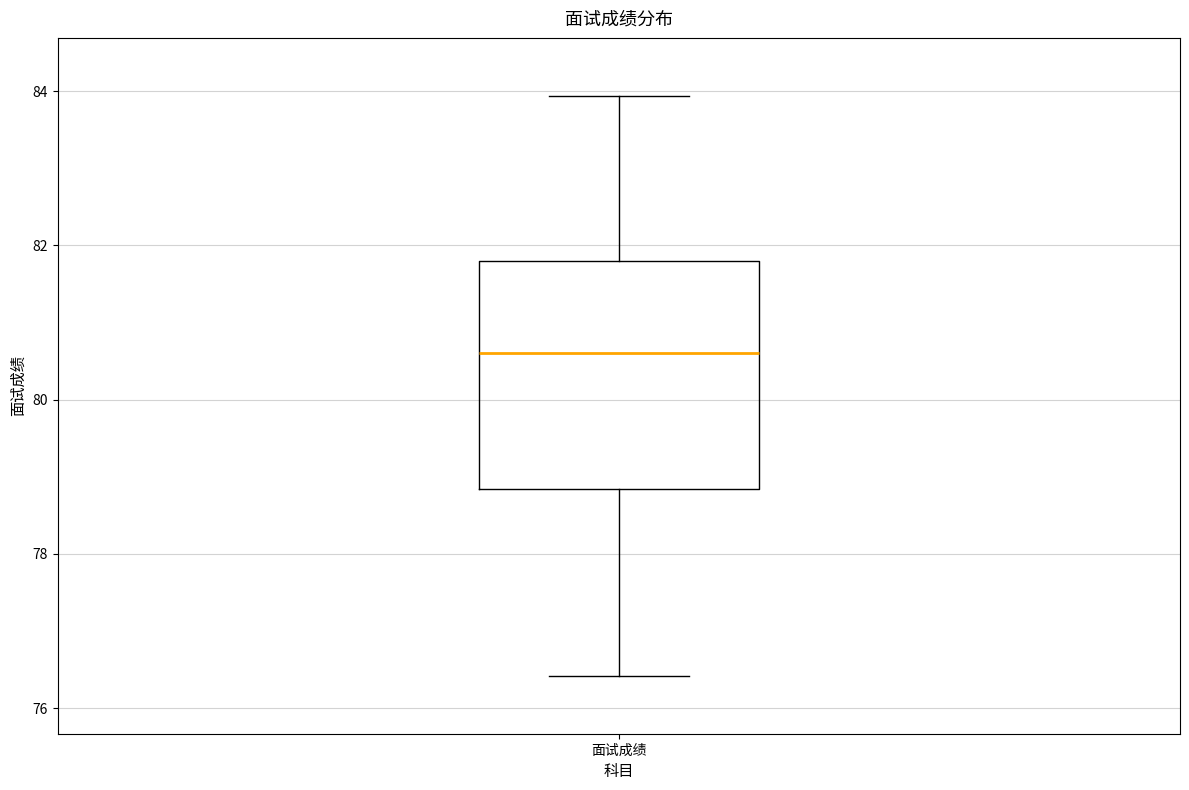

Transcribe this box plot: give where the median line is, the range the box spans, and where the two whiskers end, as read against the y-axis. The values are not printed on the chart, so give them approximately, as read against the axis.

median 80.6, box 78.8 to 81.8, whiskers 76.4 to 84.0